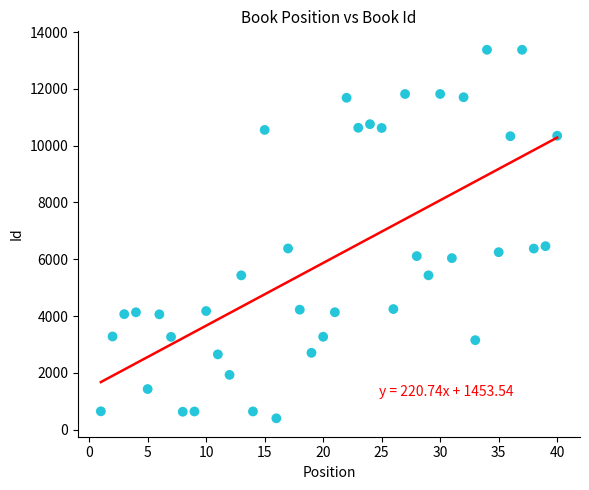

What is the range of X values (max minus min)?

39